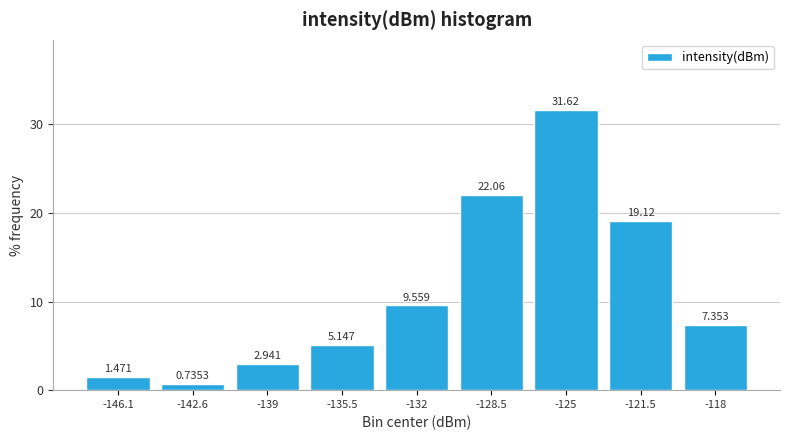

Over which range of the x-axis is the bar tallest?

-126.5 to -123.0